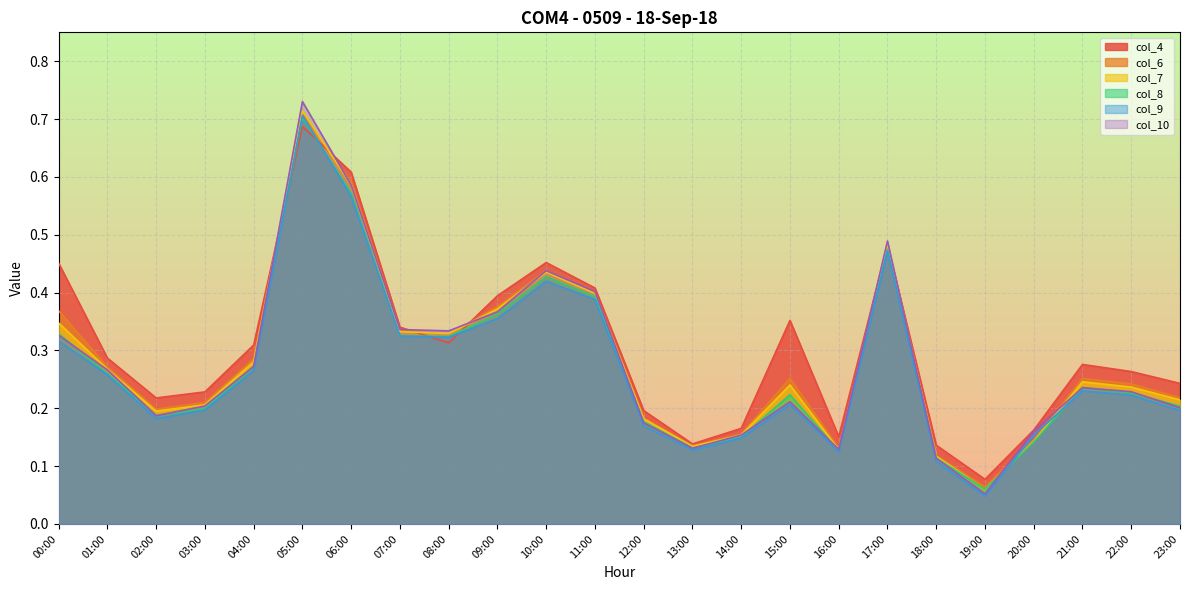

What is the difference between the maximum and second lowest values in the col_8 series?

0.6